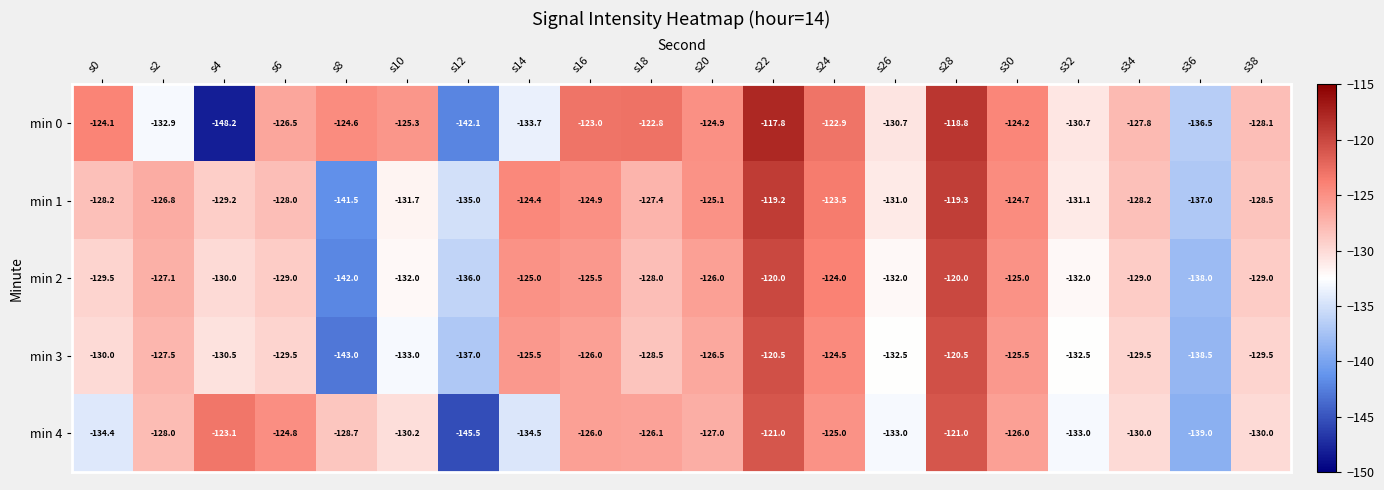

Which series has the largest total across all categories?

min 1